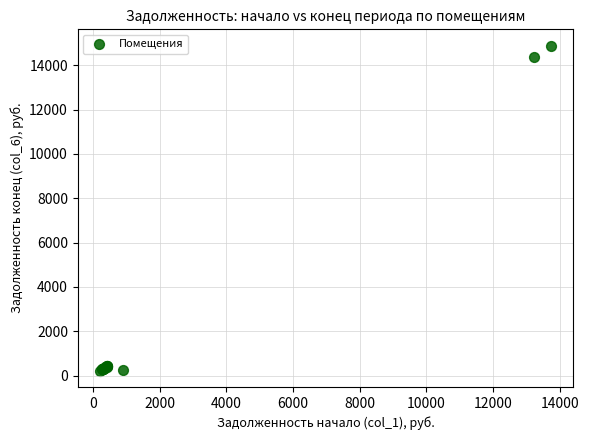

What Y value in the scatter plot is closest to 7552?

14365.0